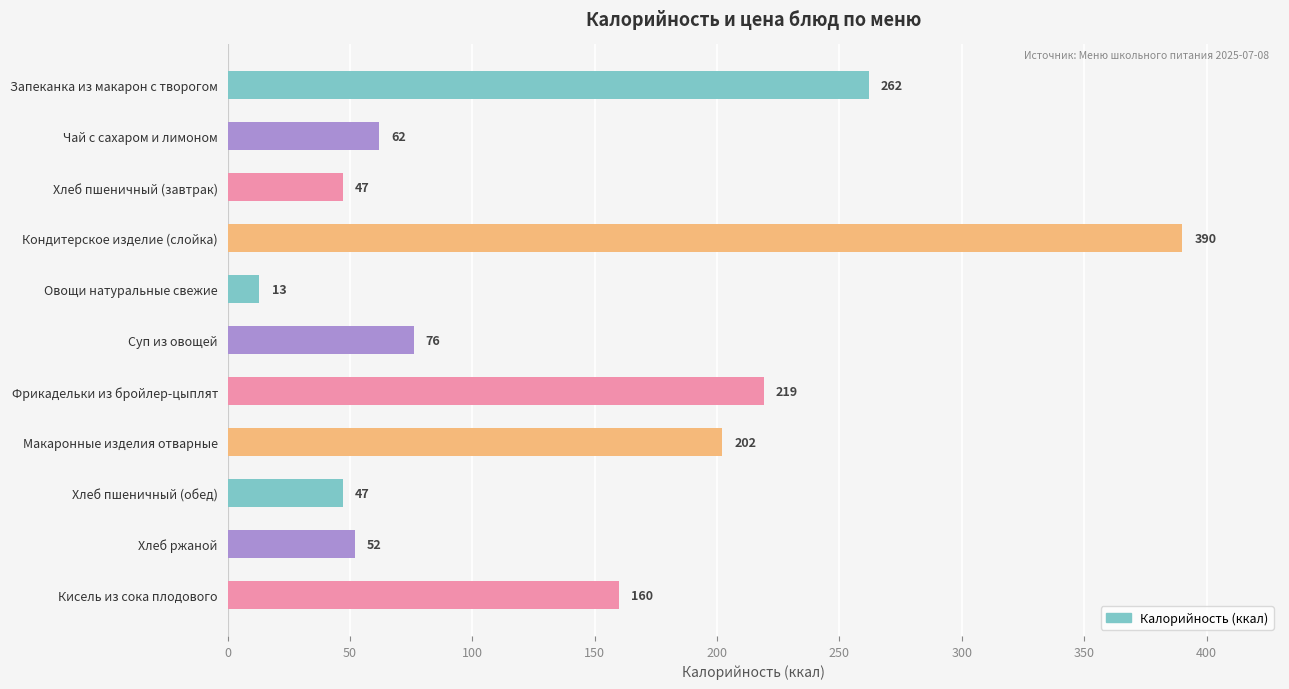

How many categories are shown in the chart?

11